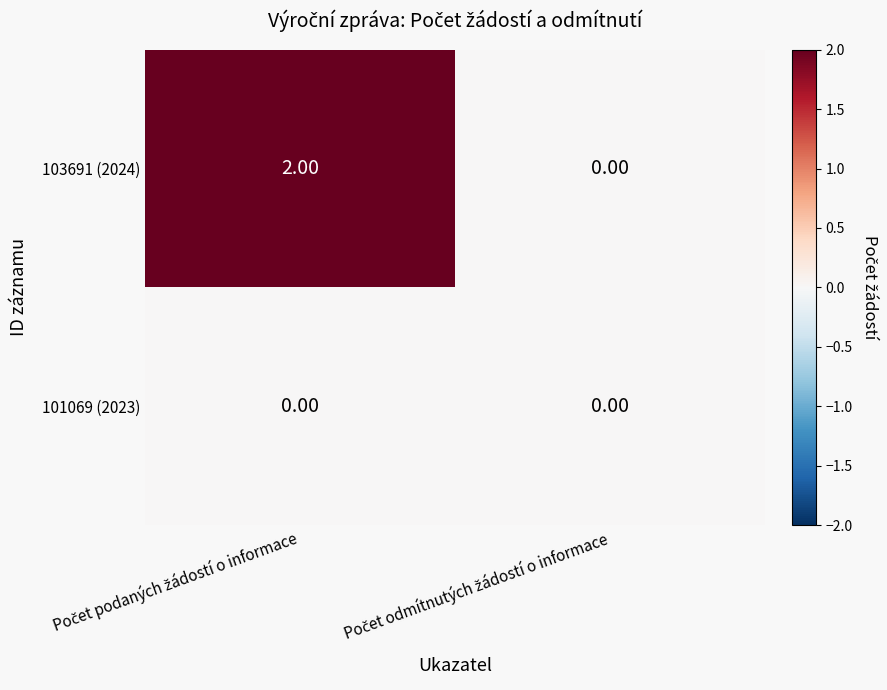

Which series has the largest total across all categories?

103691 (2024)